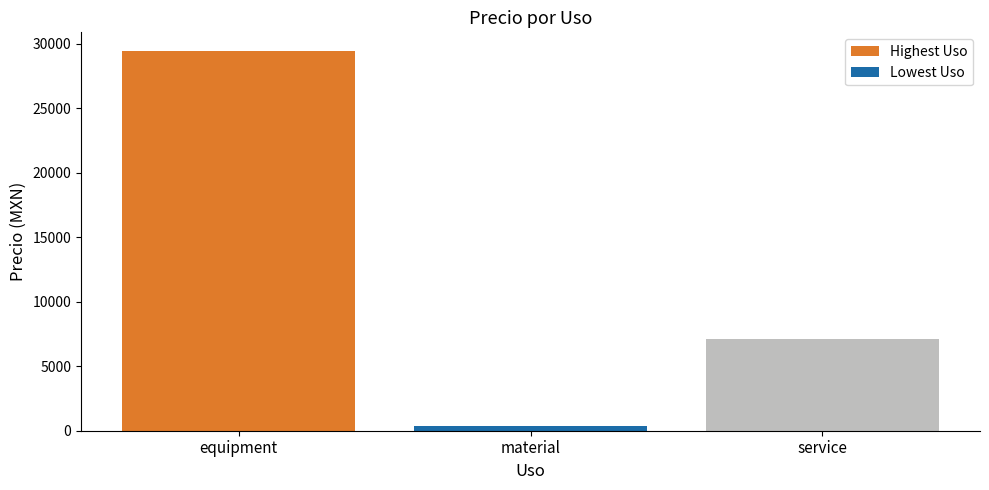

Between service (ART-CONF) and equipment (C-10 GEN II), which is larger?

equipment (C-10 GEN II)